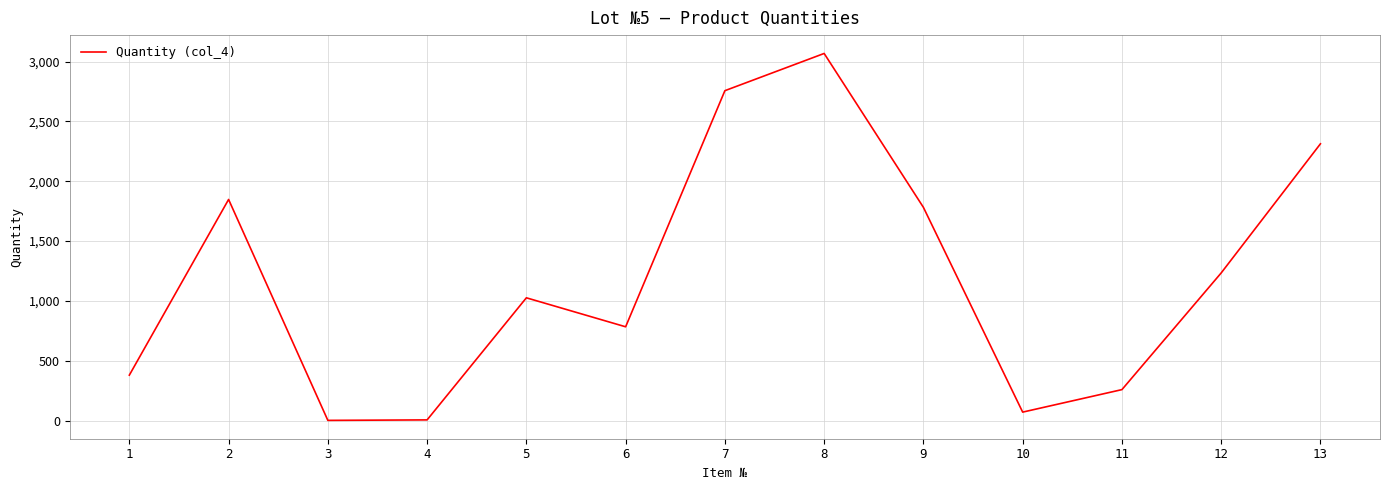

Count the number of data series in this chart.

1